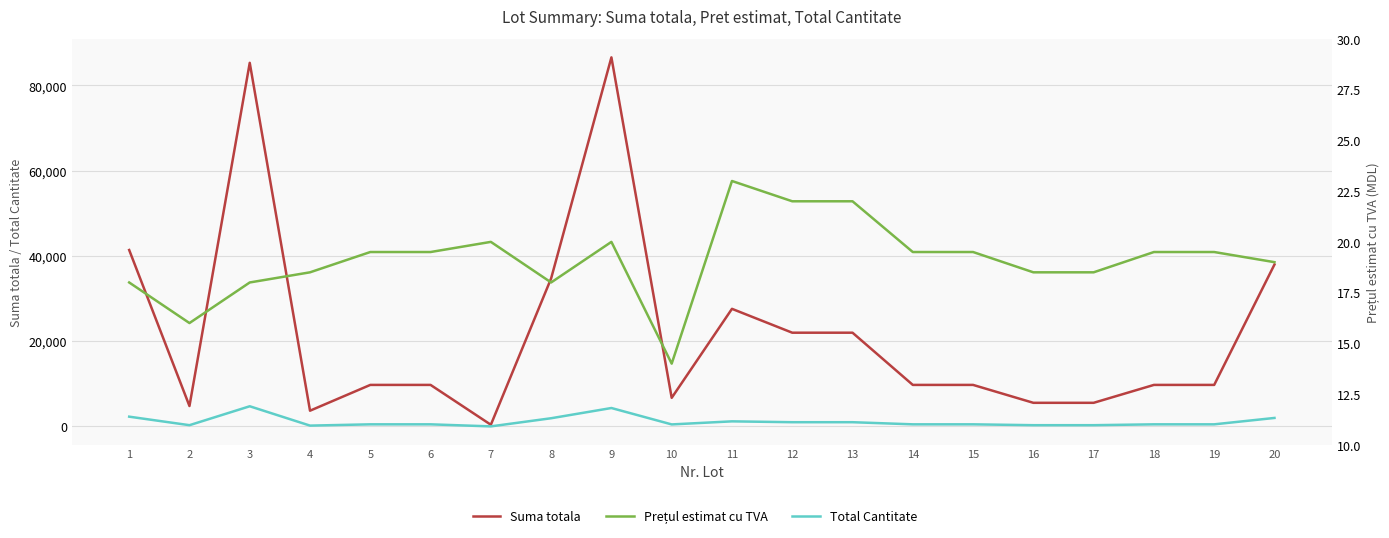

Reading left to right, extract all data points from this chart.

Suma totala: 41400.0	4800.0	85320.0	3700.0	9750.0	9750.0	400.0	34740.0	86600.0	6720.0	27600.0	22000.0	22000.0	9750.0	9750.0	5550.0	5550.0	9750.0	9750.0	38000.0
Total Cantitate: 2300.0	300.0	4740.0	200.0	500.0	500.0	20.0	1930.0	4330.0	480.0	1200.0	1000.0	1000.0	500.0	500.0	300.0	300.0	500.0	500.0	2000.0
Prețul estimat cu TVA: 18.0	16.0	18.0	18.5	19.5	19.5	20.0	18.0	20.0	14.0	23.0	22.0	22.0	19.5	19.5	18.5	18.5	19.5	19.5	19.0